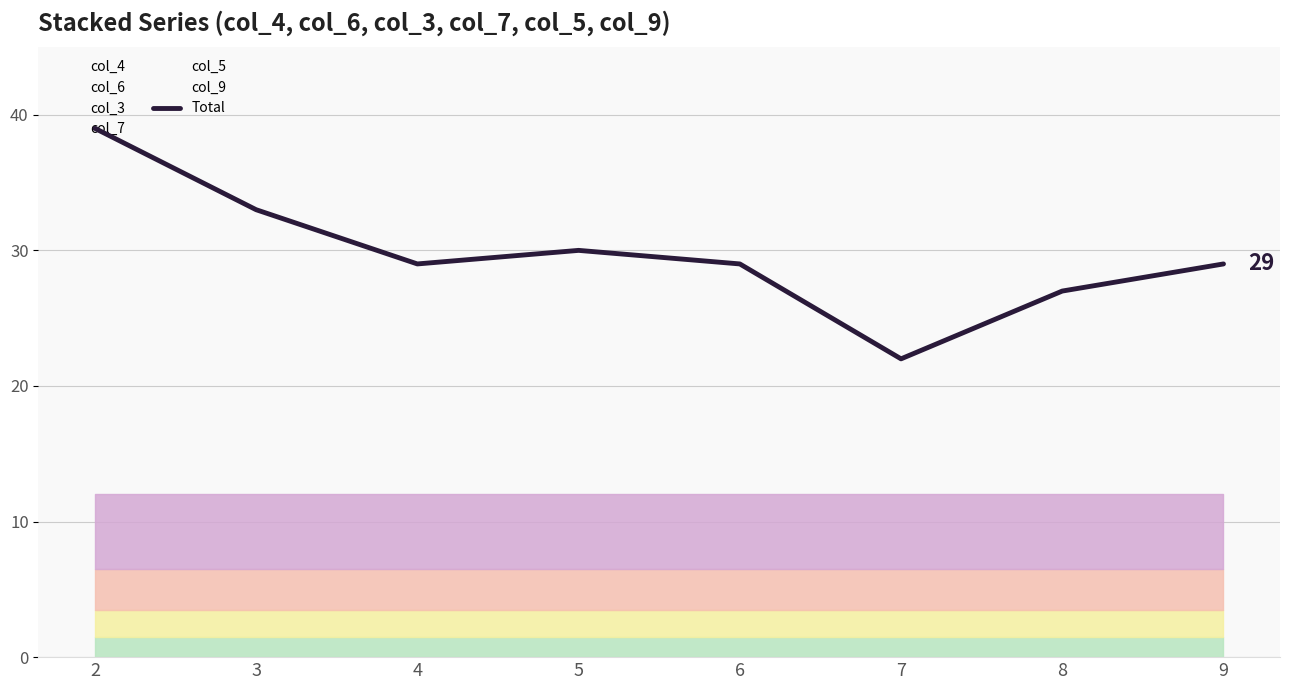

What is the difference between the maximum and minimum values?

17